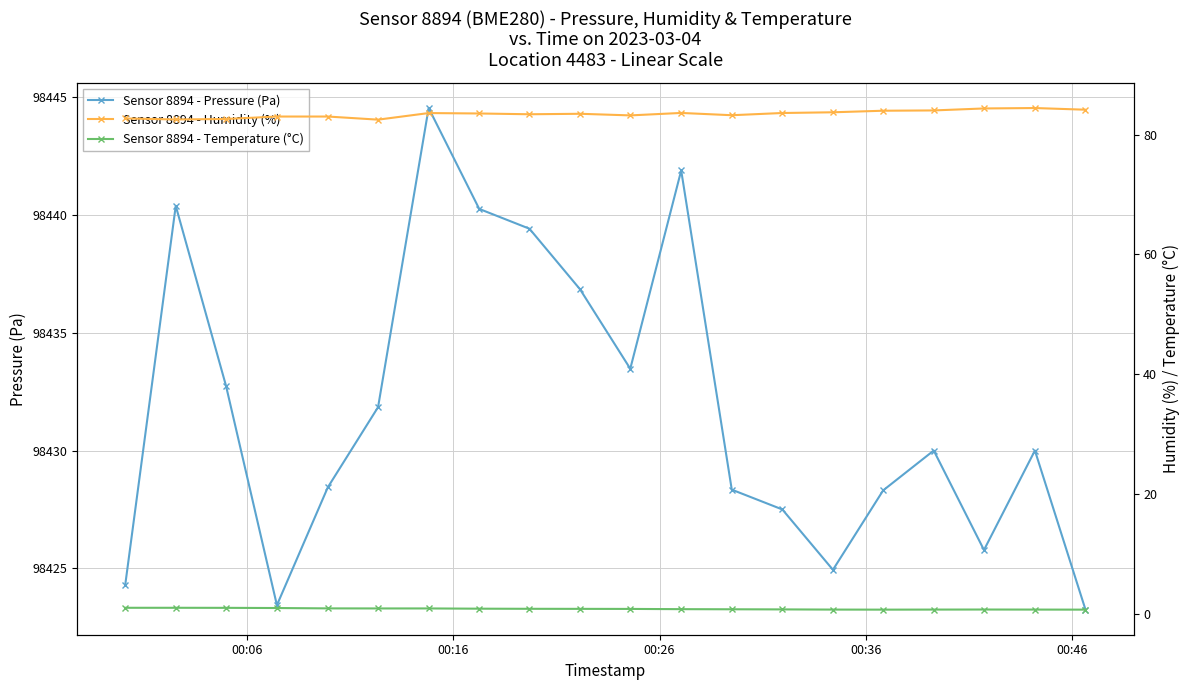

List the series in order of their peak value, highest first.

Sensor 8894 - Pressure (Pa), Sensor 8894 - Humidity (%), Sensor 8894 - Temperature (°C)